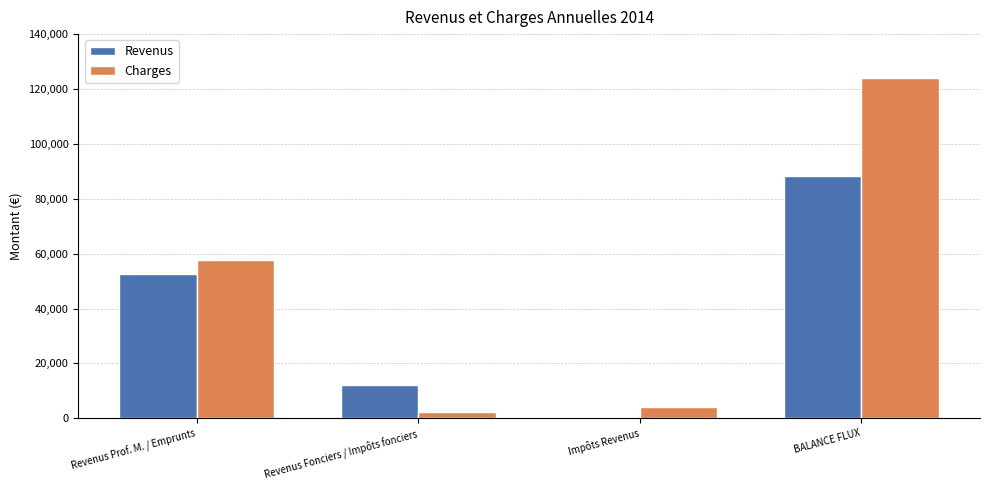

Reading right to left, extract all data points from this chart.

Revenus: BALANCE FLUX=88449	Impôts Revenus=0	Revenus Fonciers / Impôts fonciers=12000	Revenus Prof. M. / Emprunts=52449
Charges: BALANCE FLUX=123969	Impôts Revenus=3935	Revenus Fonciers / Impôts fonciers=2178	Revenus Prof. M. / Emprunts=57576